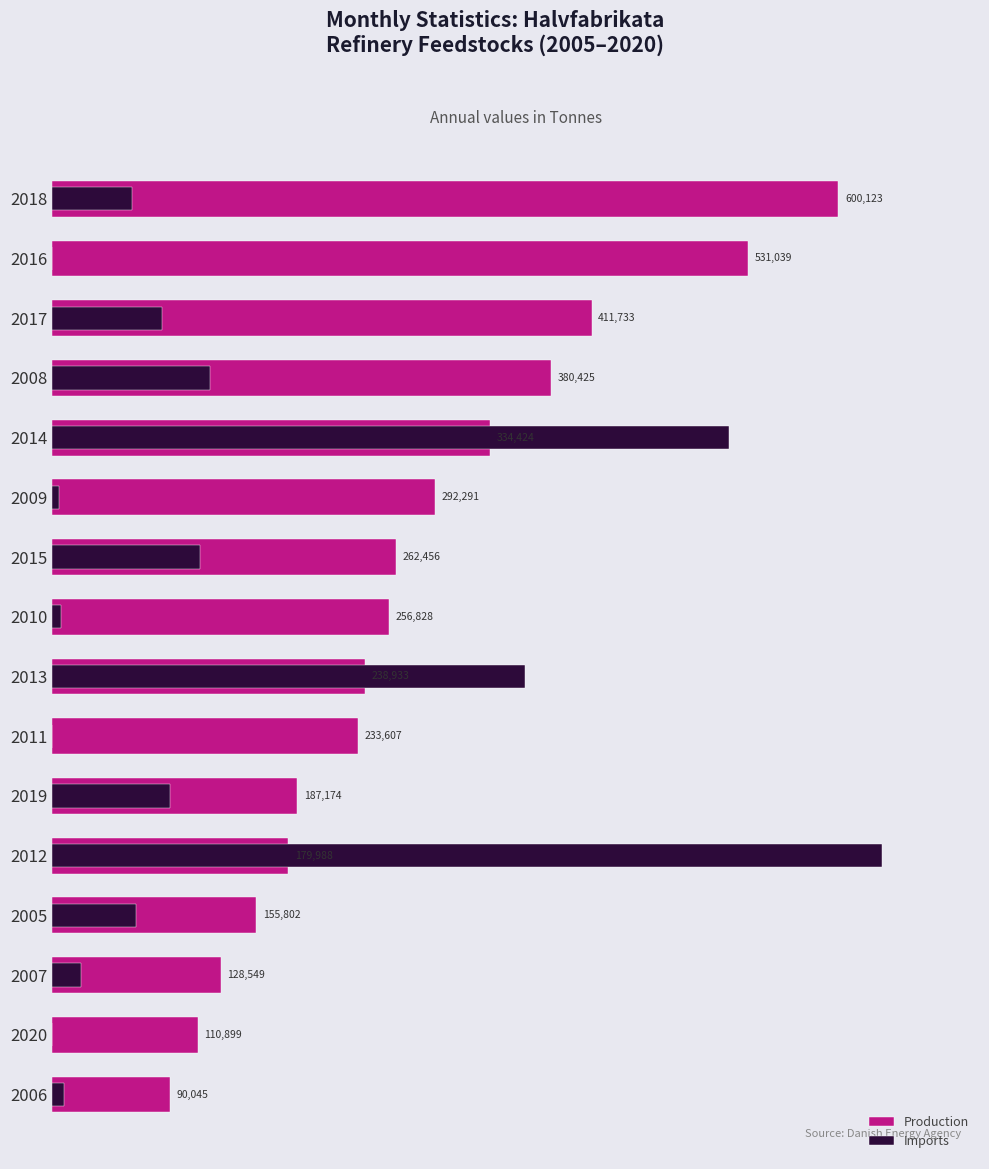

What is the total value across all series at 2009?

297674